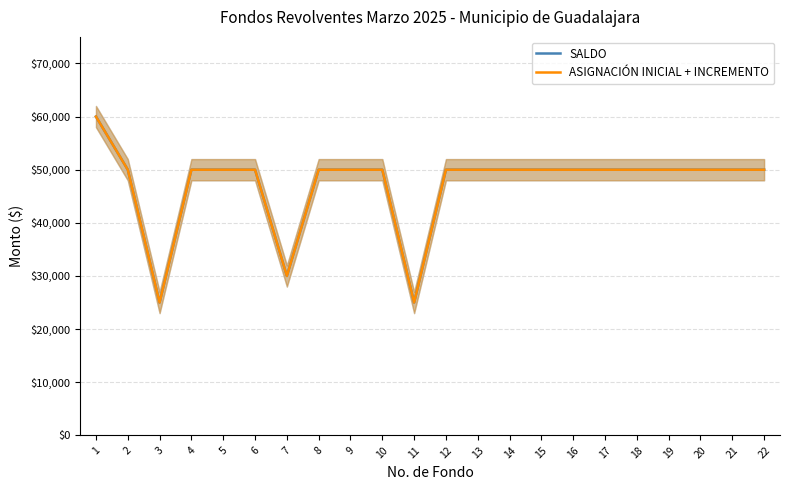

At how many categories does at least one series exceed 58542?

1